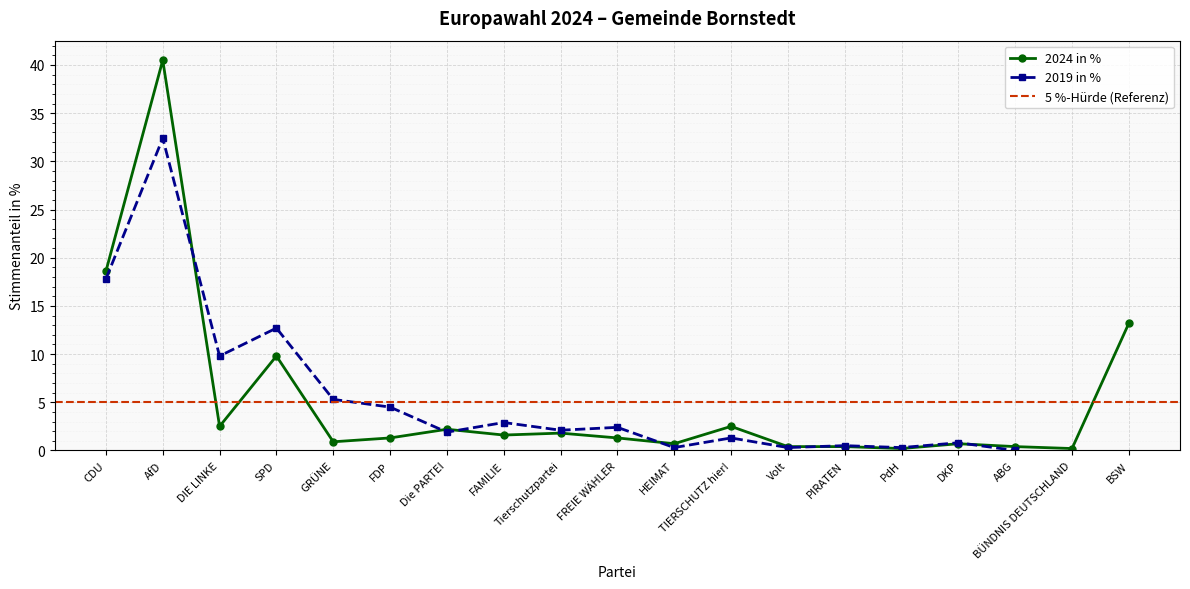

The value at Die PARTEI is 2.2. True or false?

True